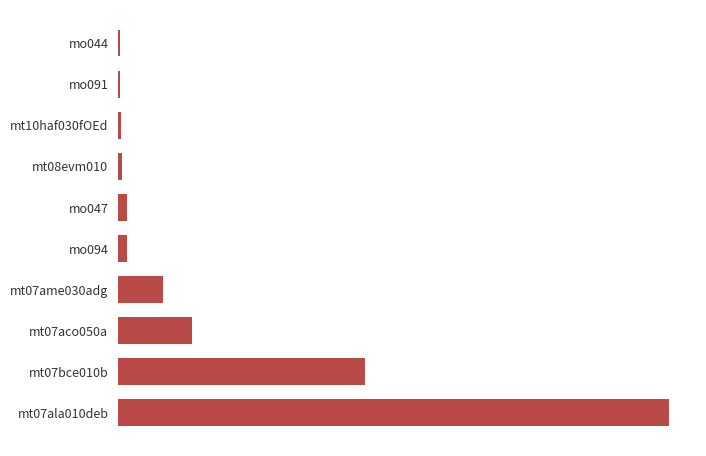

What is the smallest value displayed?

0.1